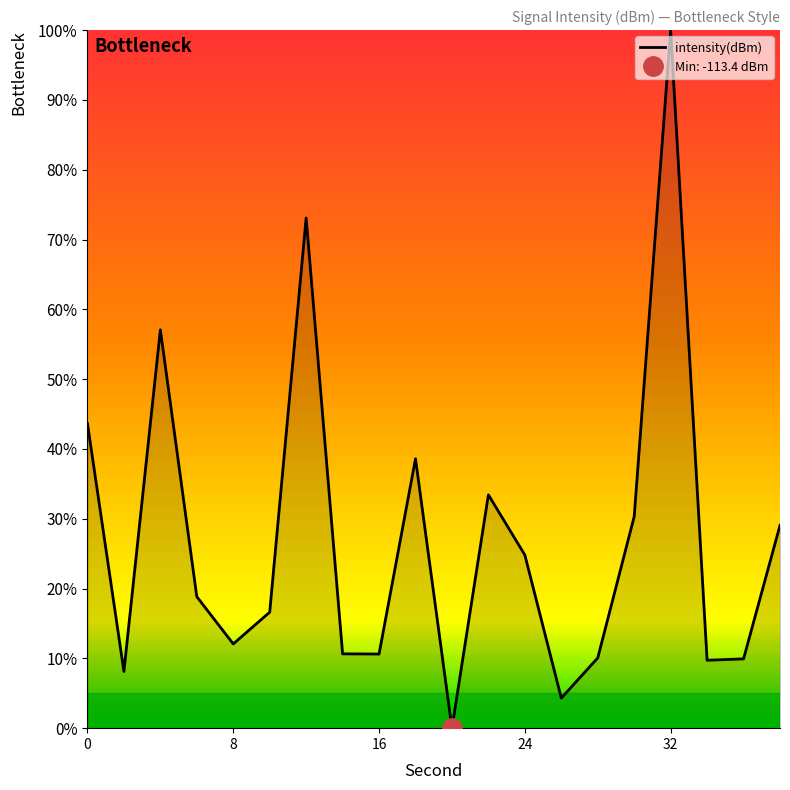

True or false: intensity(dBm) has a value of 43.6 at 0.

True